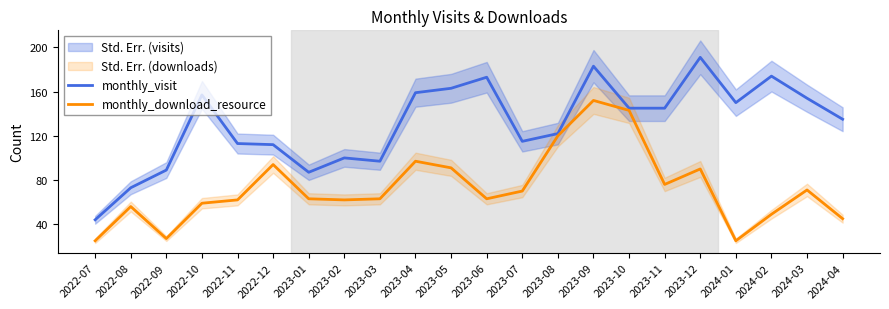

Which has a higher value, 2022-11 or 2023-05?

2023-05